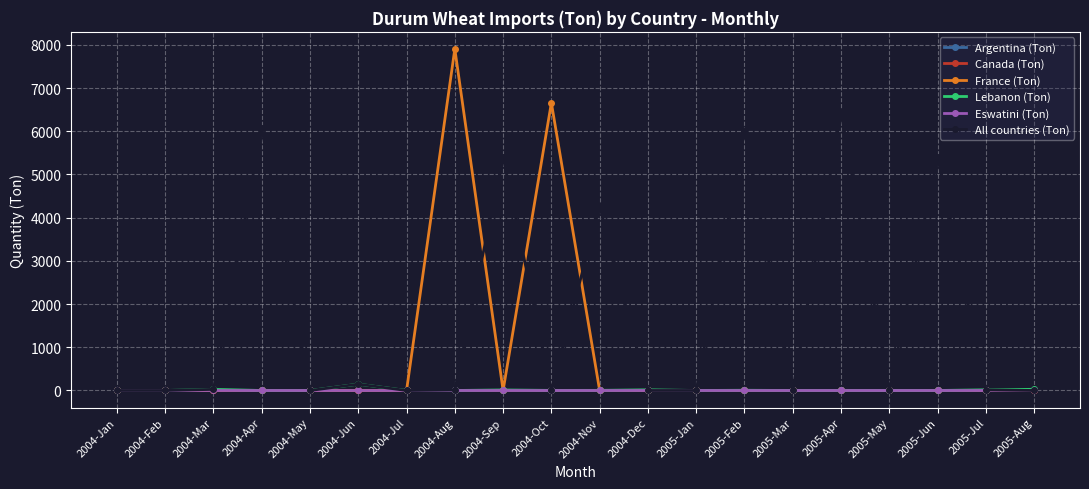

Does the chart display data point markers on the line(s)?

Yes